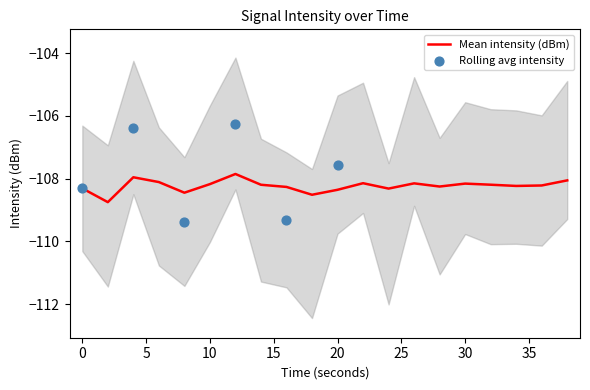

Between 22 and 20, which is larger?

22